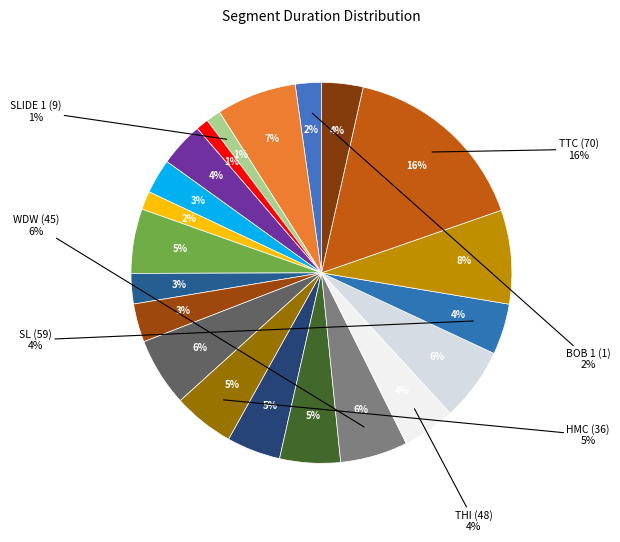

Is it true that HMC (36) is 1% of the pie?

False